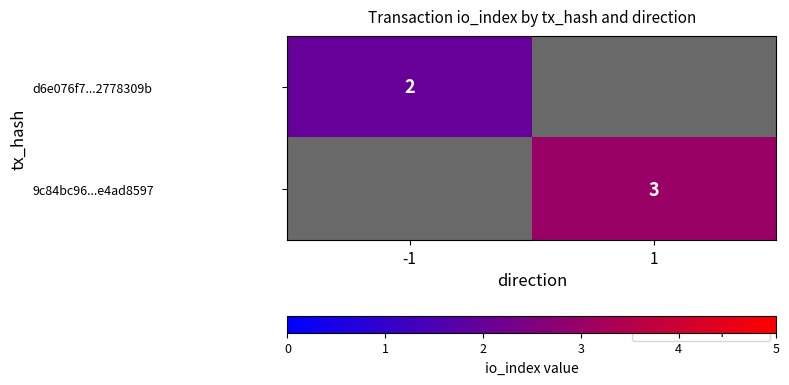

The value of 9c84bc96...e4ad8597 at 1 is 2. True or false?

False